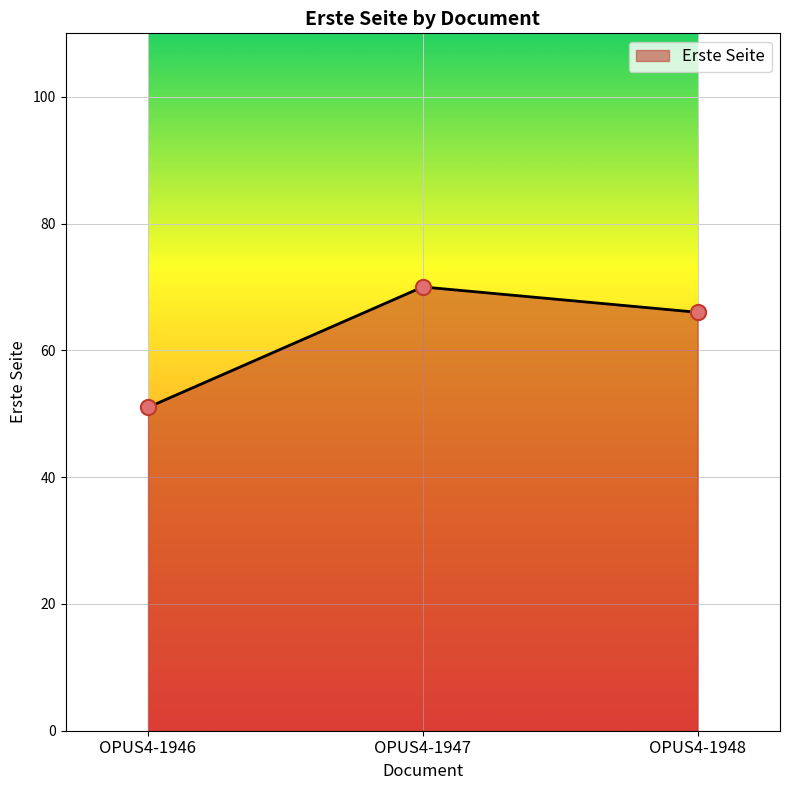

Which has a higher value, OPUS4-1948 or OPUS4-1947?

OPUS4-1947